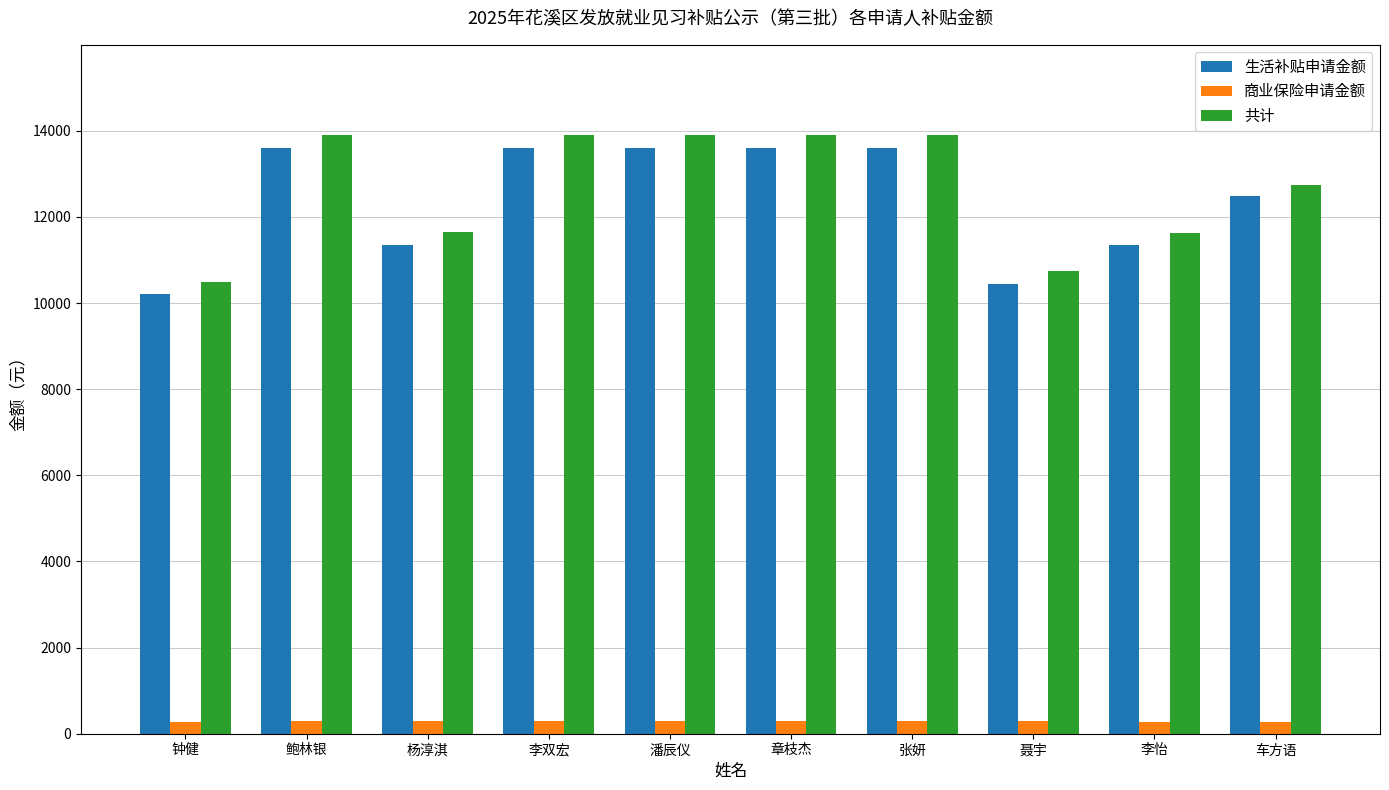

What position from the right is 钟健?

10